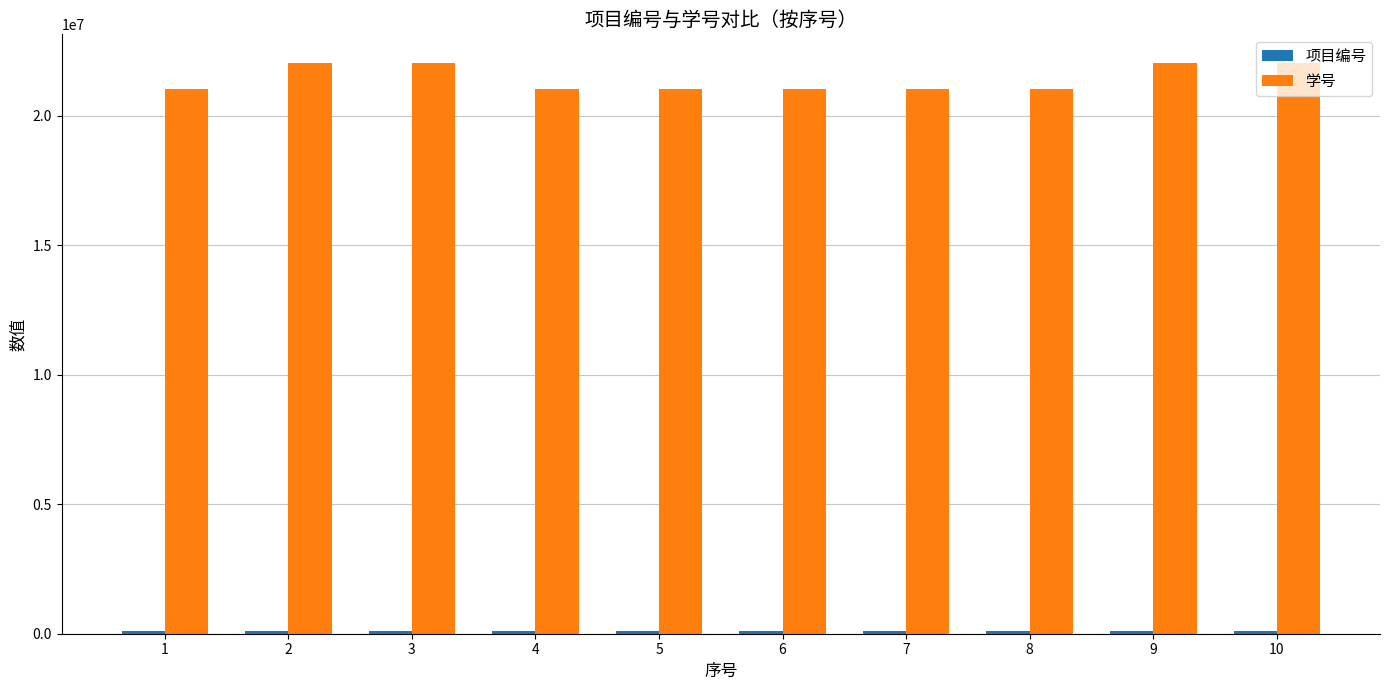

Does the chart contain stacked bars?

No